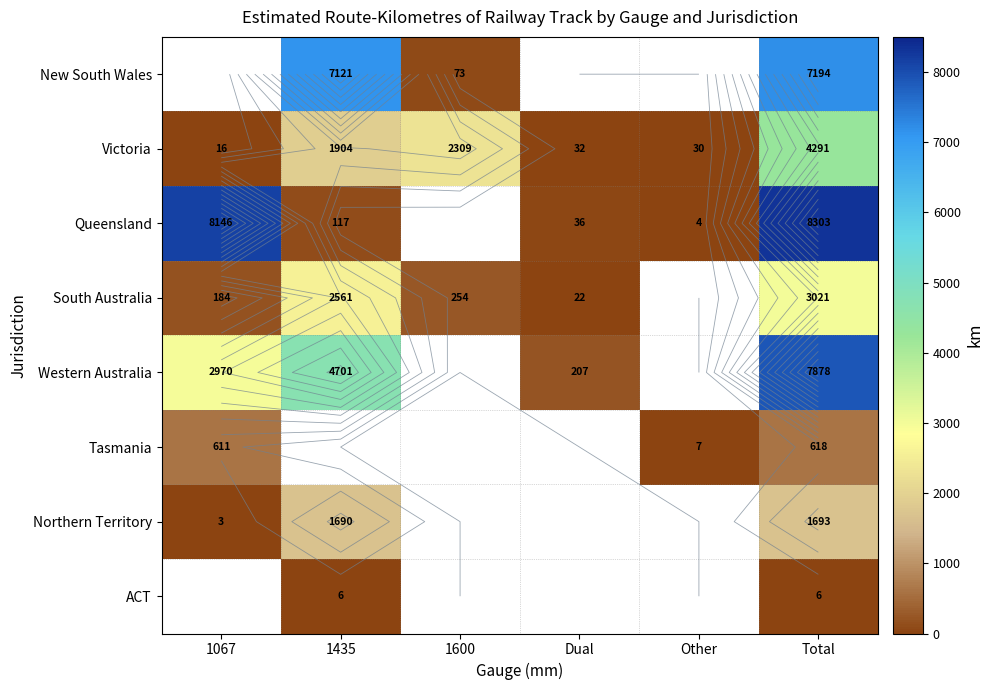

Is the value of Queensland at 1067 greater than the value of Tasmania at 1600?

No